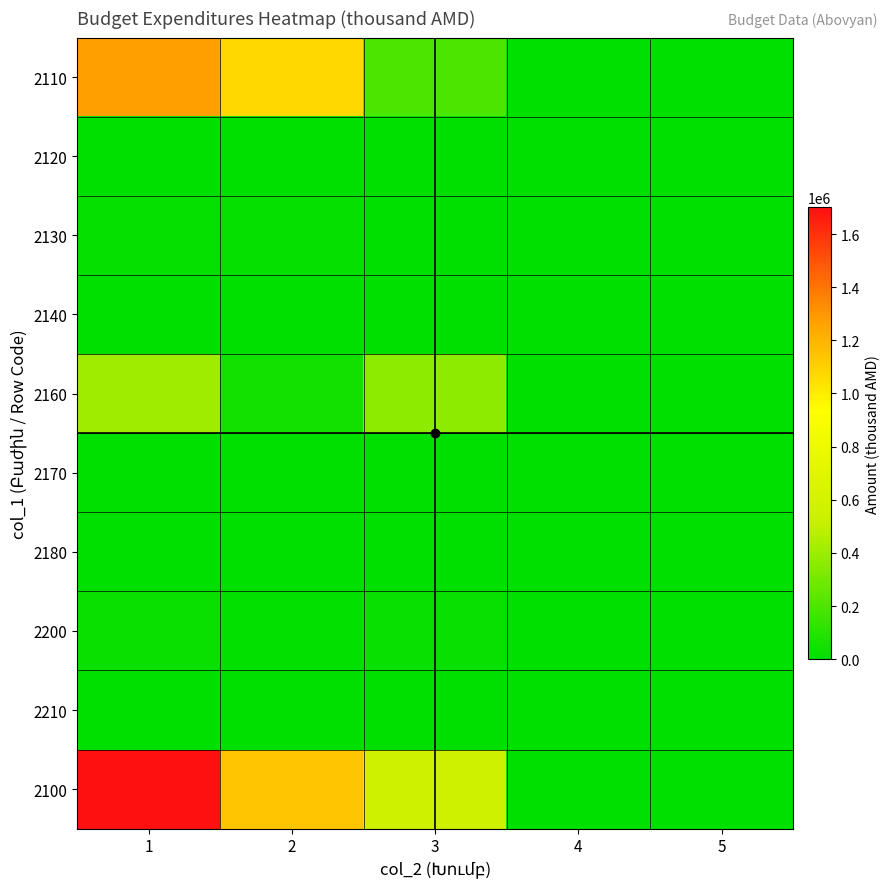

Reading left to right, what are all the values shown in this chart?

2110: 1=1274254	2=1075500	3=198754	4=0	5=0
2120: 1=0	2=0	3=0	4=0	5=0
2130: 1=16000	2=16000	3=0	4=0	5=0
2140: 1=0	2=0	3=0	4=0	5=0
2160: 1=411120	2=50000	3=361120	4=0	5=0
2170: 1=0	2=0	3=0	4=0	5=0
2180: 1=0	2=0	3=0	4=0	5=0
2200: 1=30000	2=10000	3=20000	4=0	5=0
2210: 1=0	2=0	3=0	4=0	5=0
2100: 1=1701374	2=1141500	3=559874	4=0	5=0